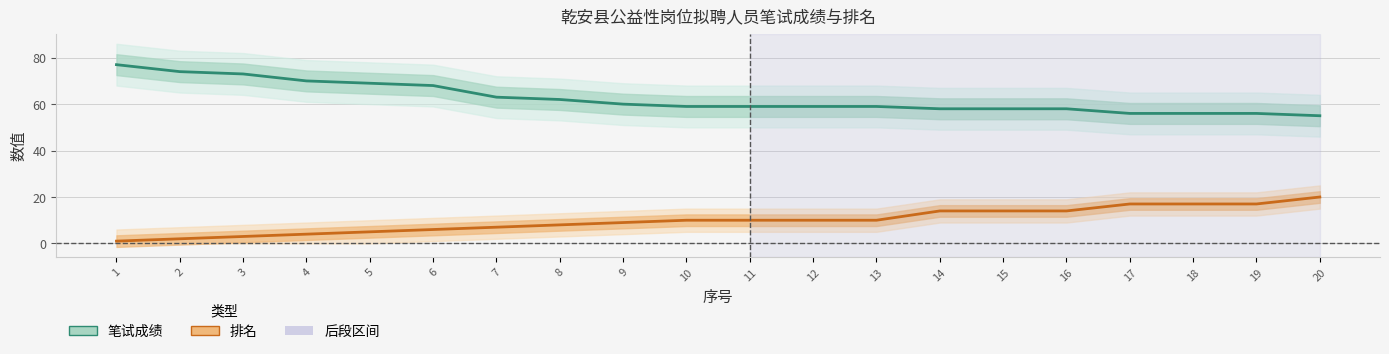

True or false: 笔试成绩 has more than 0 points higher than both neighbors.

False